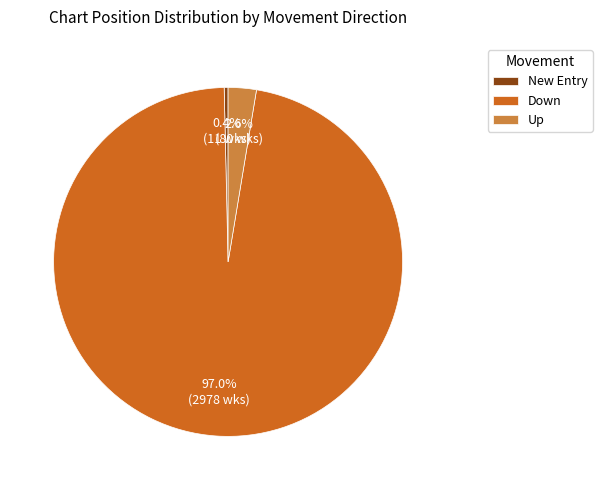

What is the total percentage of Up and Down?

99.6%